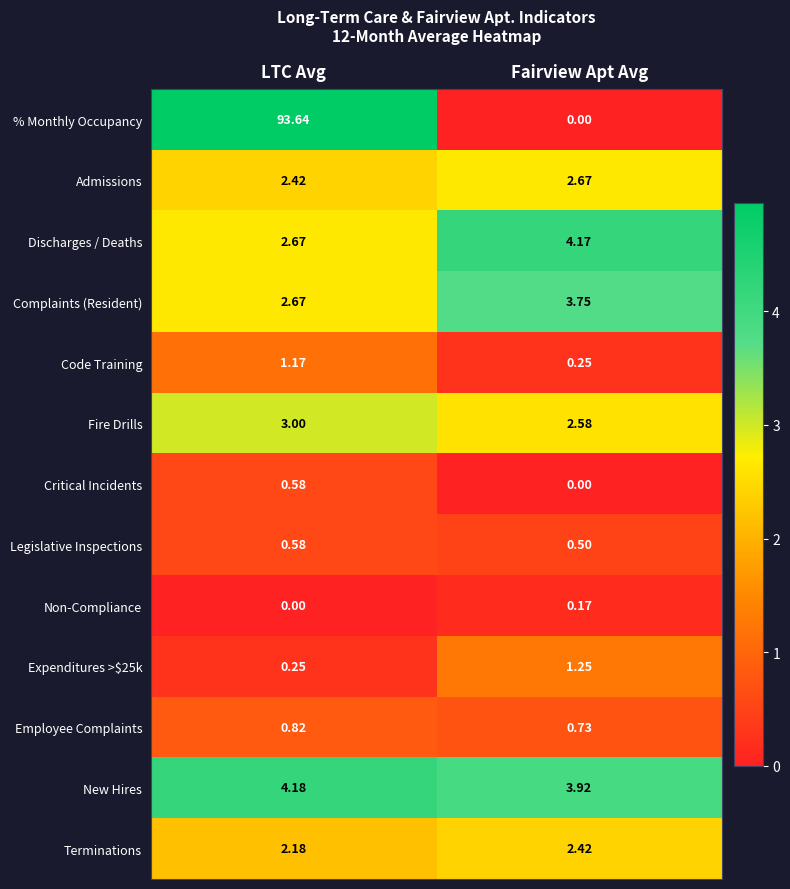

Between LTC Avg and Fairview Apt Avg, which series saw the biggest shift?

% Monthly Occupancy